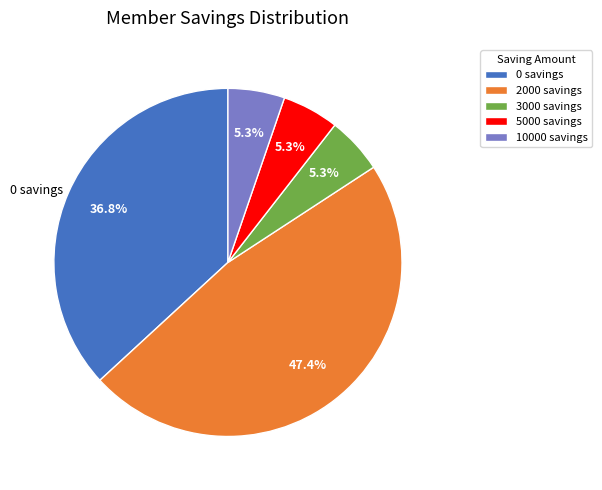

Count the number of slices in the pie.

5